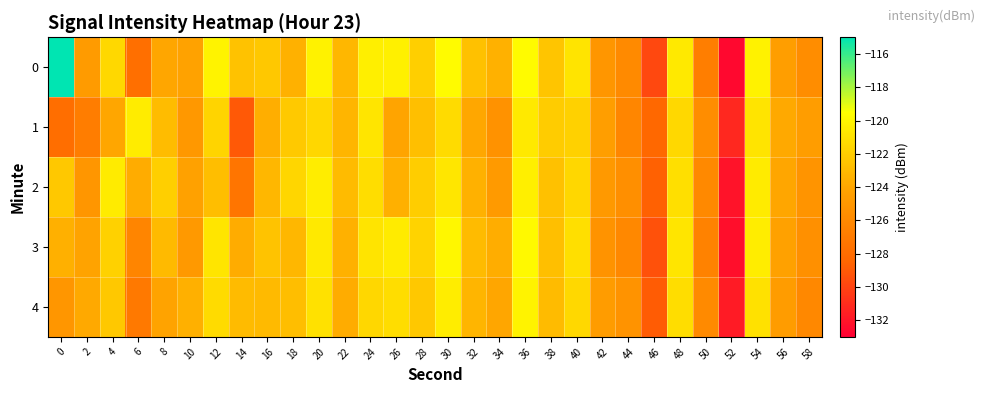

Reading right to left, list all the values displayed in this chart.

0: 58=-125.7	56=-124.5	54=-120.2	52=-132.6	50=-126.8	48=-120.6	46=-129.8	44=-125.9	42=-125.1	40=-120.9	38=-122.4	36=-119.6	34=-123.4	32=-122.6	30=-119.7	28=-121.9	26=-120.2	24=-120.3	22=-123.1	20=-120.2	18=-123.4	16=-122.3	14=-122.6	12=-120.1	10=-124.2	8=-123.9	6=-127.9	4=-121.4	2=-124.7	0=-114.8
1: 58=-124.6	56=-123.8	54=-120.9	52=-131.2	50=-125.7	48=-121.4	46=-128.3	44=-126.2	42=-124.5	40=-121.8	38=-122.1	36=-120.6	34=-125.4	32=-123.9	30=-121.3	28=-122.7	26=-124.1	24=-120.8	22=-123.2	20=-121.5	18=-122.2	16=-123.5	14=-129.0	12=-121.6	10=-124.9	8=-122.8	6=-120.4	4=-124.0	2=-126.8	0=-127.9
2: 58=-125.2	56=-124.0	54=-120.5	52=-132.1	50=-126.0	48=-121.1	46=-128.7	44=-125.6	42=-124.9	40=-121.5	38=-122.6	36=-120.3	34=-124.8	32=-123.4	30=-120.7	28=-122.0	26=-123.5	24=-121.2	22=-122.9	20=-120.4	18=-121.6	16=-123.1	14=-127.4	12=-122.8	10=-124.3	8=-121.9	6=-123.7	4=-120.5	2=-125.1	0=-122.3
3: 58=-125.5	56=-124.3	54=-120.4	52=-132.3	50=-126.5	48=-120.8	46=-129.4	44=-126.1	42=-125.3	40=-121.1	38=-122.7	36=-119.8	34=-123.6	32=-122.9	30=-119.9	28=-121.7	26=-120.5	24=-120.9	22=-123.4	20=-120.6	18=-123.1	16=-122.5	14=-123.7	12=-120.8	10=-124.9	8=-123.0	6=-126.3	4=-121.8	2=-124.2	0=-123.5
4: 58=-126.1	56=-124.7	54=-121.0	52=-131.8	50=-125.9	48=-121.2	46=-128.9	44=-125.3	42=-124.7	40=-121.4	38=-122.9	36=-120.1	34=-124.0	32=-123.2	30=-120.4	28=-122.3	26=-121.2	24=-121.5	22=-123.7	20=-121.0	18=-122.8	16=-123.0	14=-122.9	12=-121.3	10=-123.5	8=-124.2	6=-127.1	4=-122.3	2=-123.8	0=-125.1